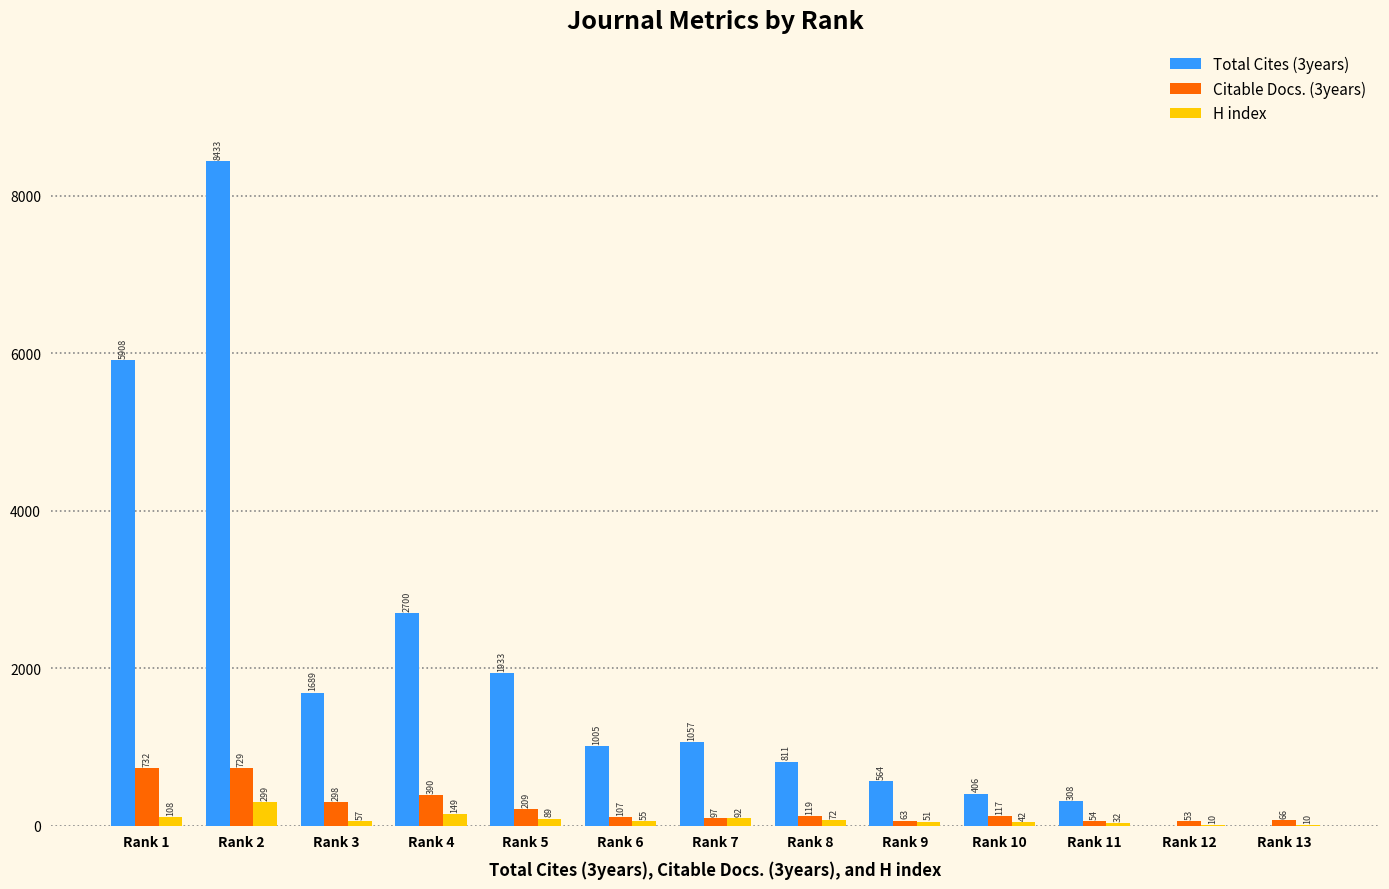

True or false: H index has a value of 10 at Rank 12.

True